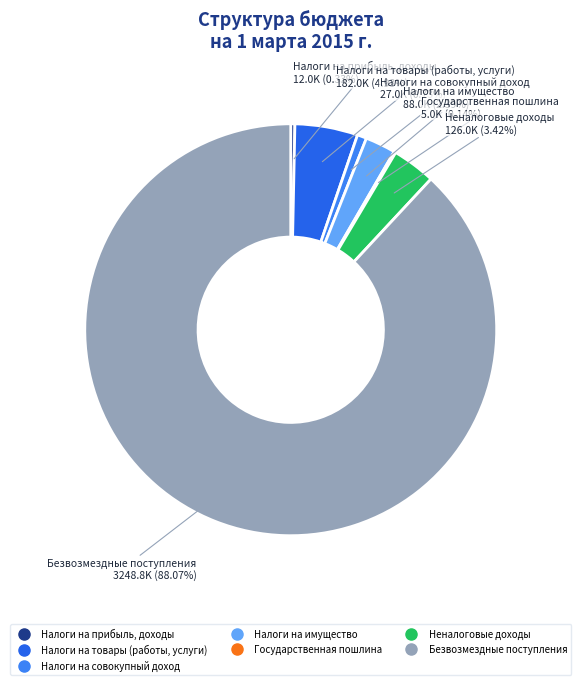

Combined, do Неналоговые доходы and Налоги на товары (работы, услуги) account for over 50%?

No